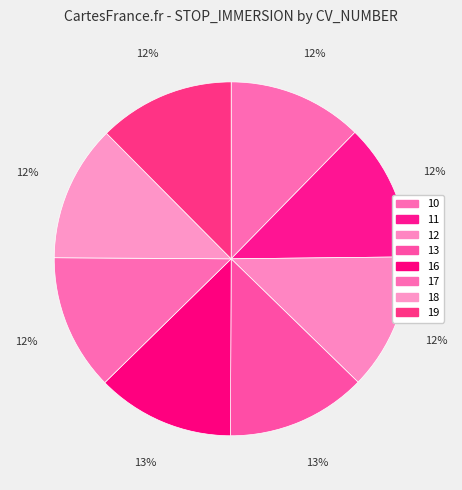

The 16 slice represents 19% of the pie. True or false?

False